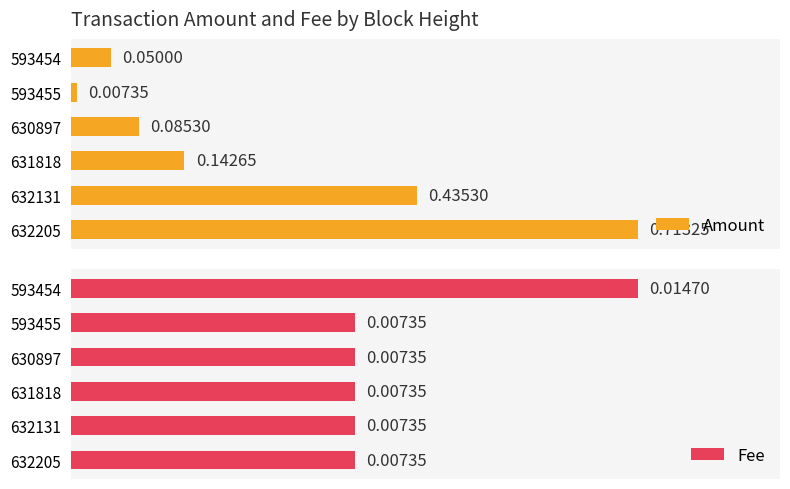

How many data points does each series have?

6